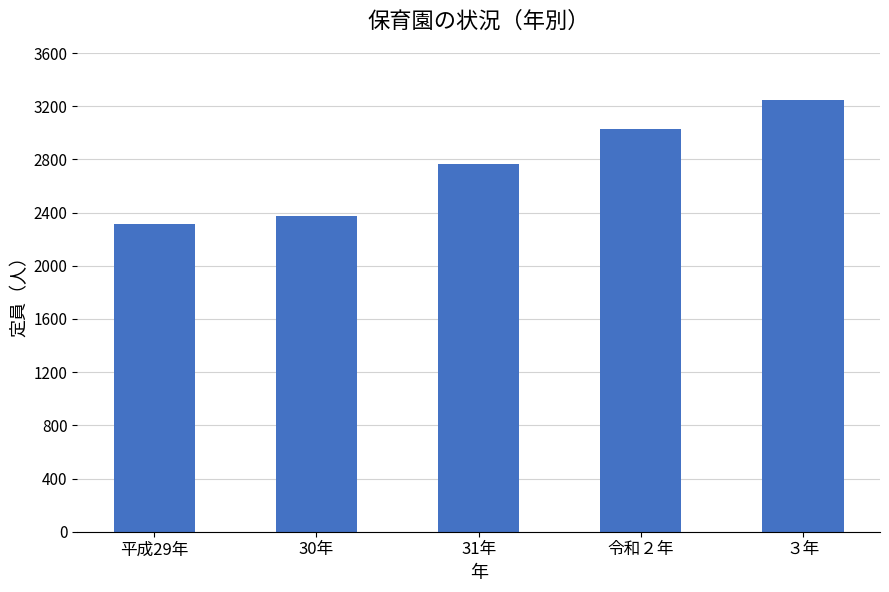

Between 令和２年 and 30年, which is larger?

令和２年